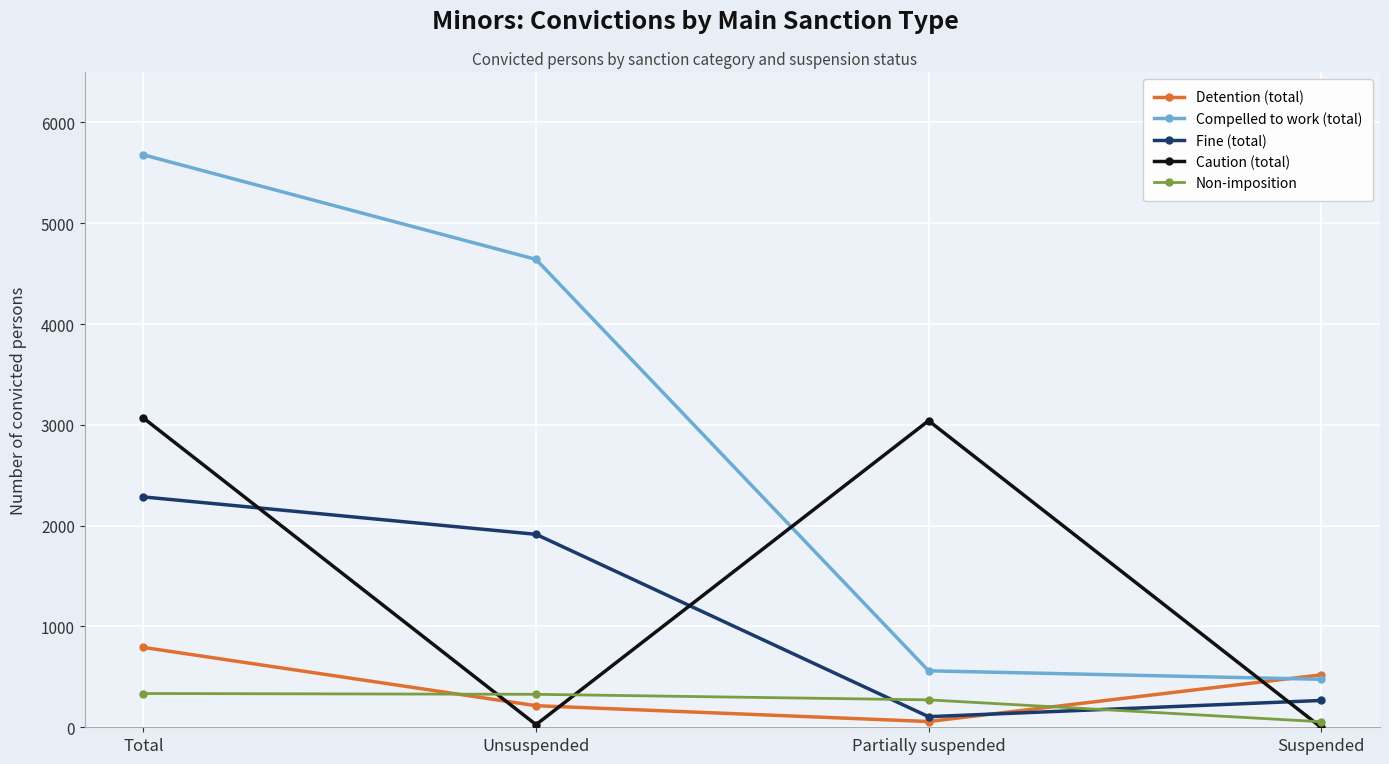

Which series changed the most between Total and Unsuspended?

Caution (total)